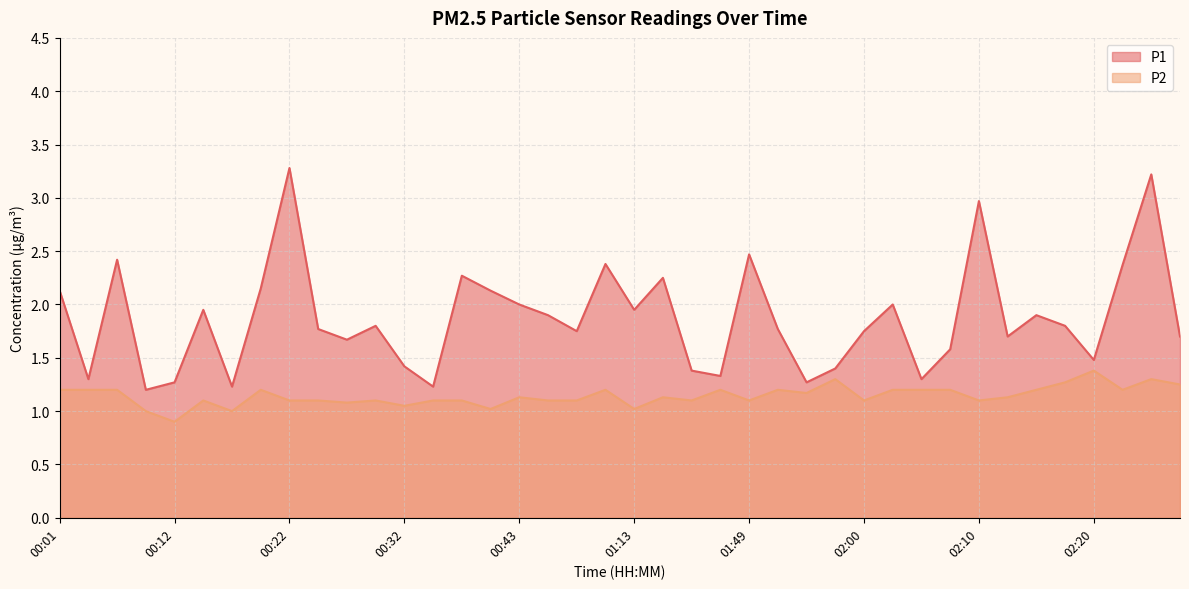

Rank the categories by P1 value from highest to lowest.

00:22, 02:25, 02:10, 01:49, 00:07, 01:00, 02:23, 00:38, 01:24, 00:19, 00:01, 00:40, 00:43, 02:03, 00:14, 01:13, 00:46, 02:15, 00:30, 02:18, 00:25, 01:52, 00:55, 02:00, 02:13, 02:28, 00:27, 02:08, 02:20, 00:32, 01:58, 01:28, 01:30, 00:04, 02:05, 00:12, 01:55, 00:17, 00:35, 00:09